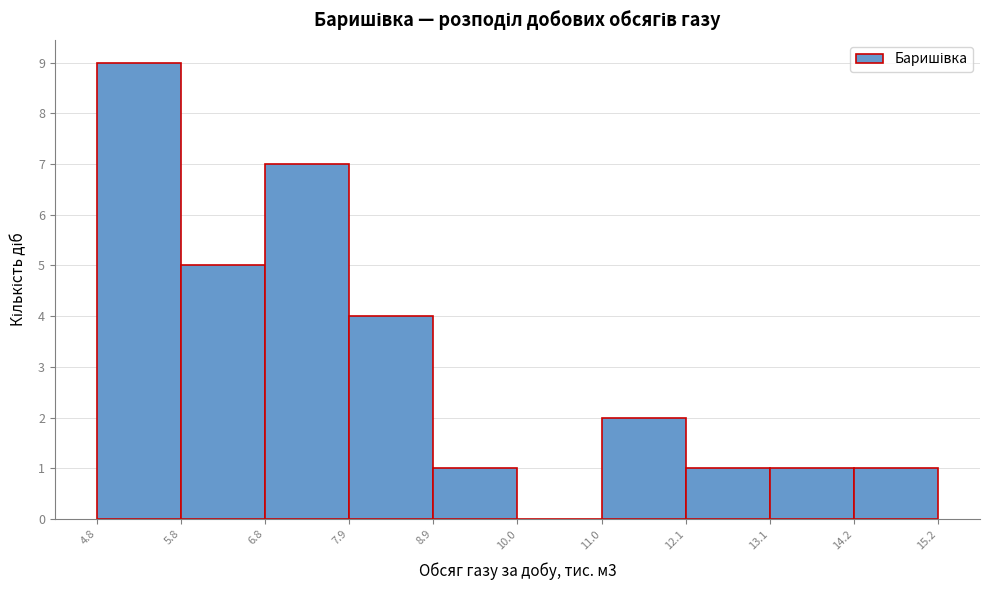

What is the height of the bar covering 14.2 to 15.2 on the x-axis? The values are not printed on the chart, so give them approximately, as read against the axis.

1